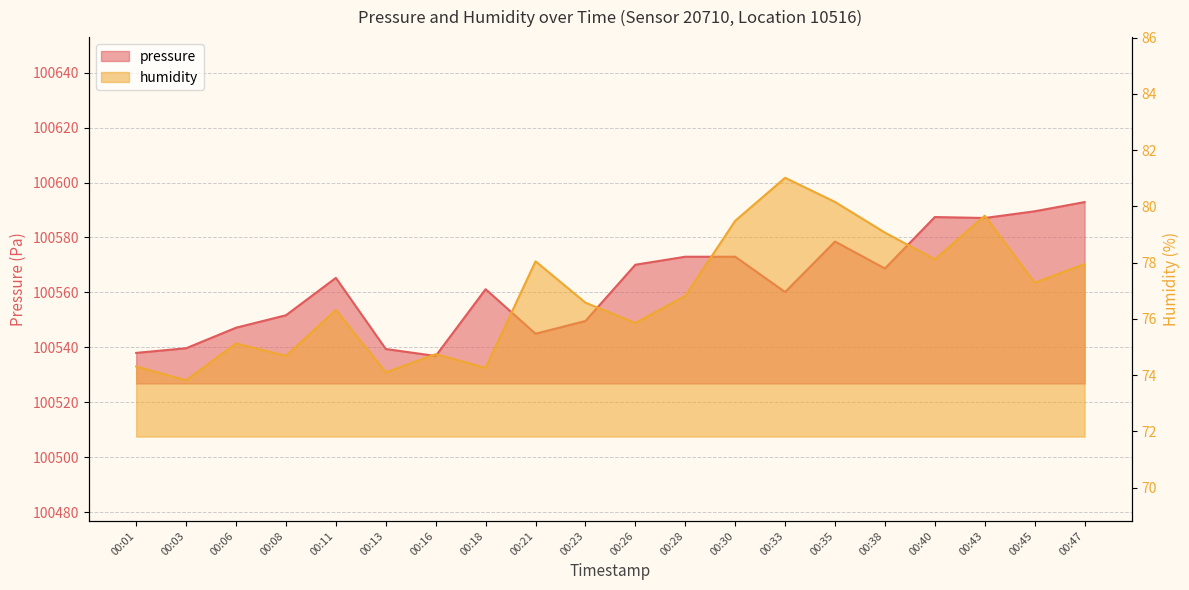

Which series changed the most between 00:13 and 00:33?

pressure